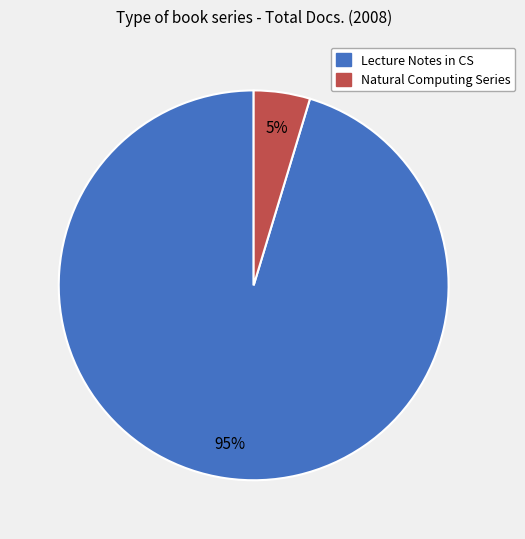

To the nearest percent, what is the average slice percentage?

50%